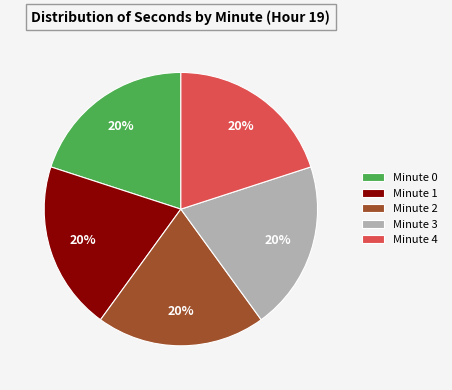

To the nearest percent, what is the combined percentage of Minute 2 and Minute 3?

40%